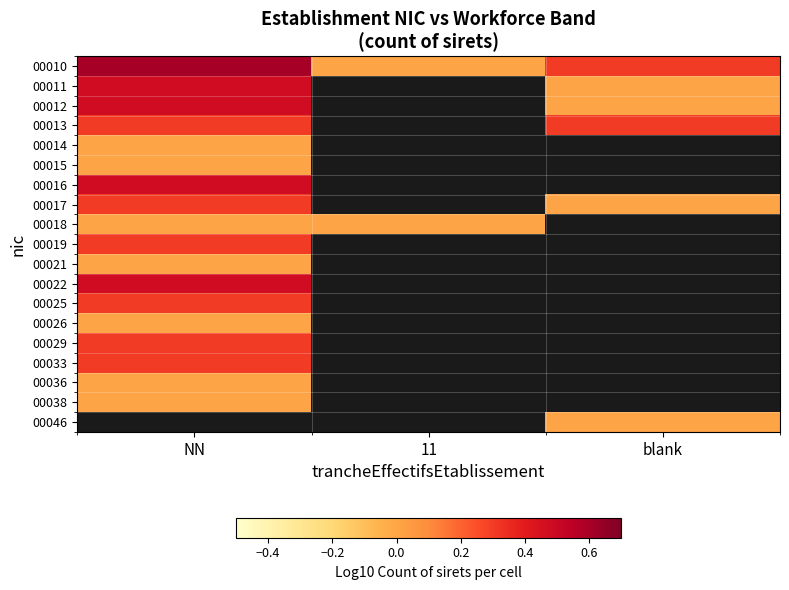

Which series has the largest total across all categories?

00010